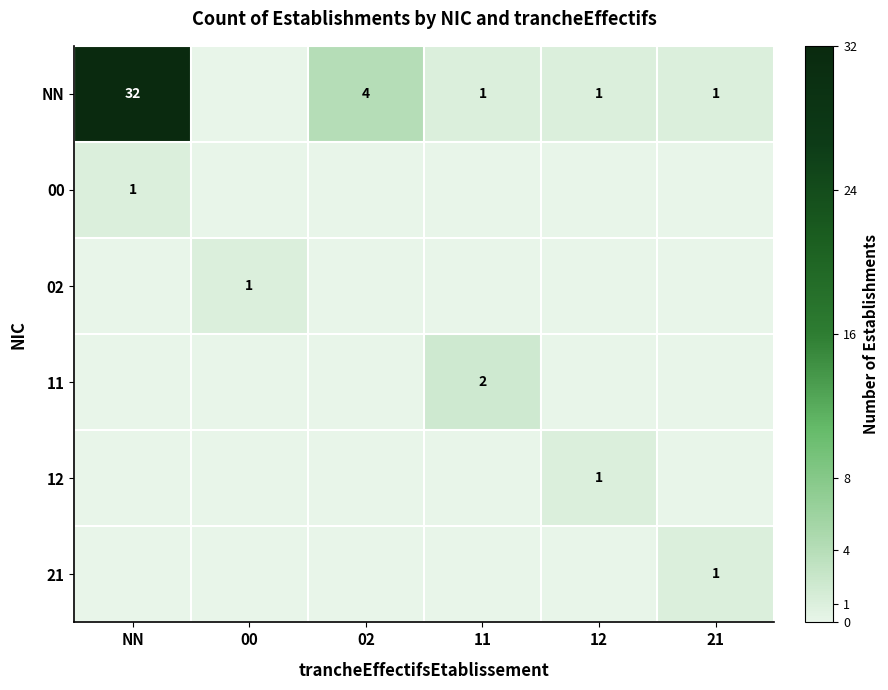

What is the maximum value shown in the chart?

32